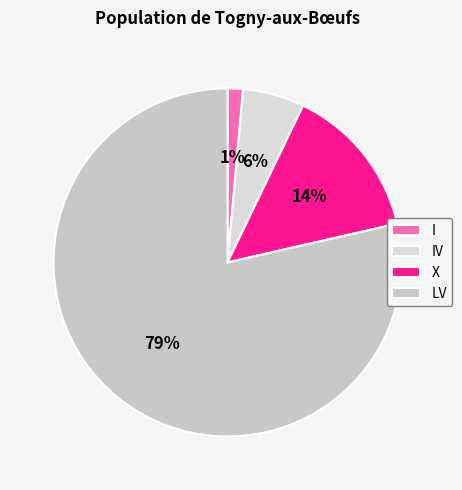

What is the ratio of the value at I to the value at X?

0.1